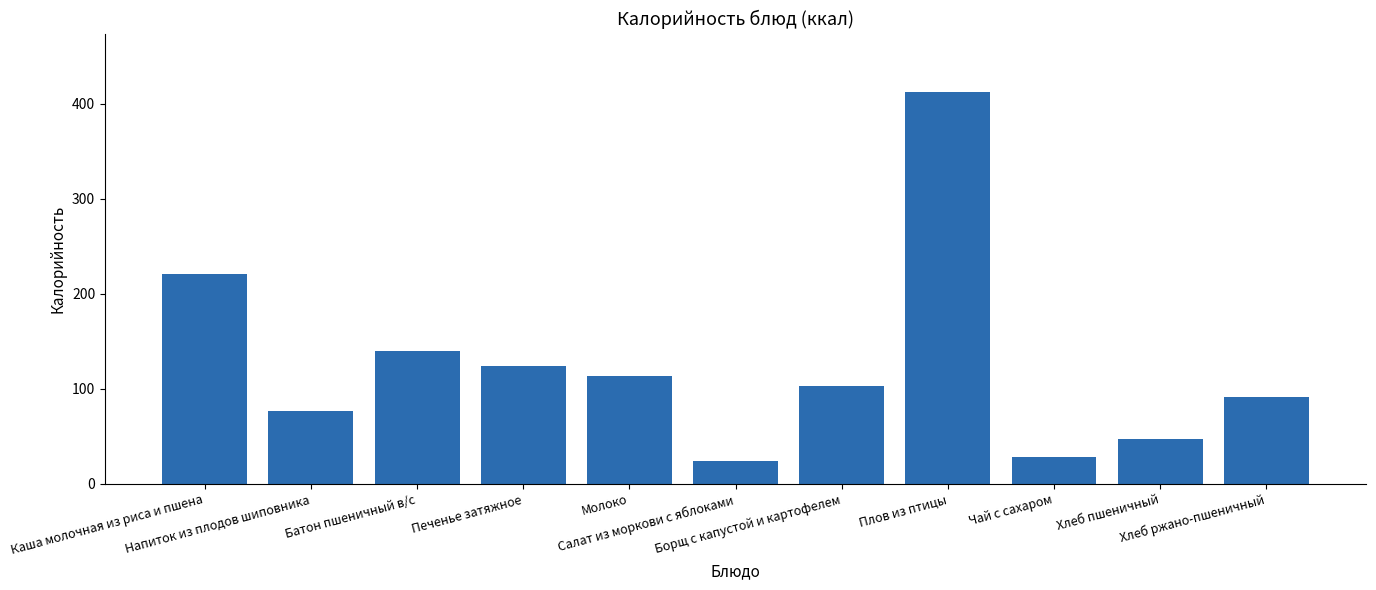

At which category does the chart reach its minimum across all series?

Салат из моркови с яблоками